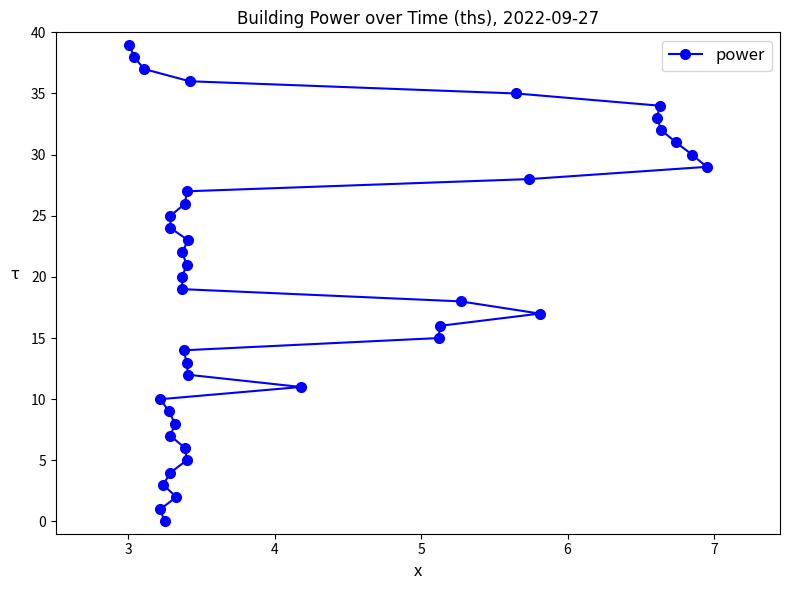

Is it true that the value at 7 is 2?

False